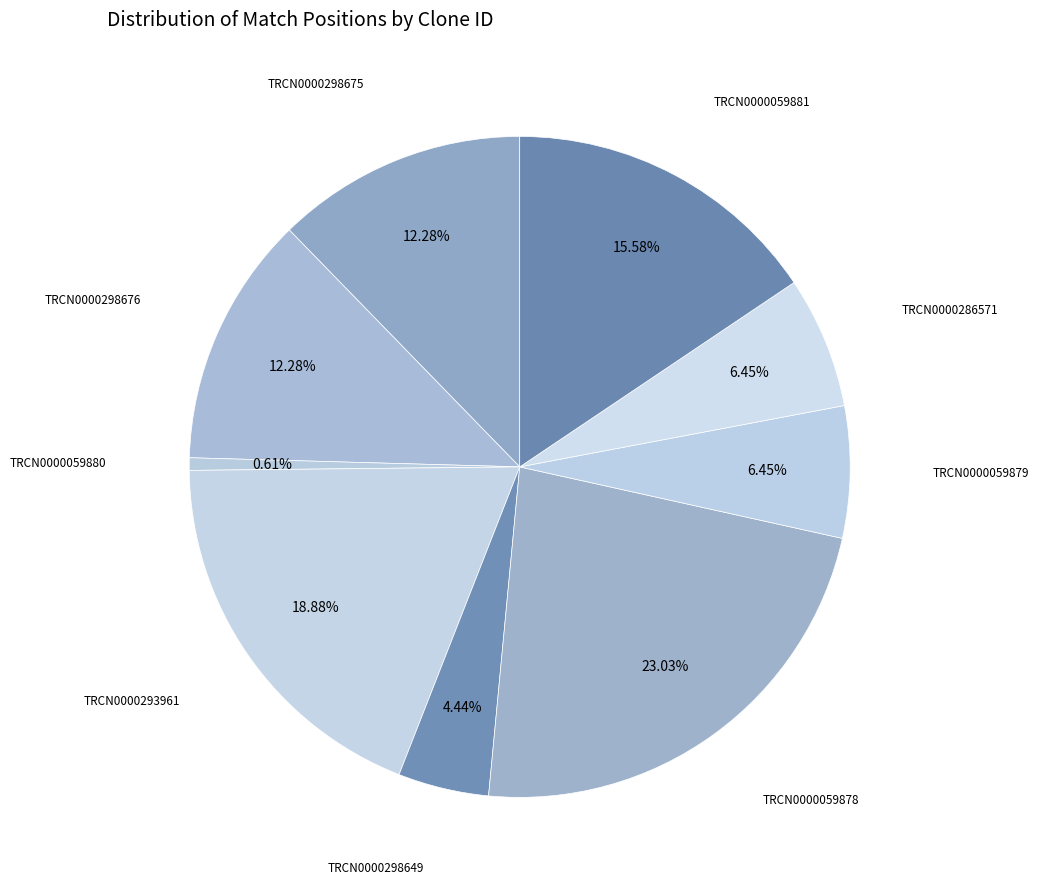

Is TRCN0000059879 the majority of the pie?

No